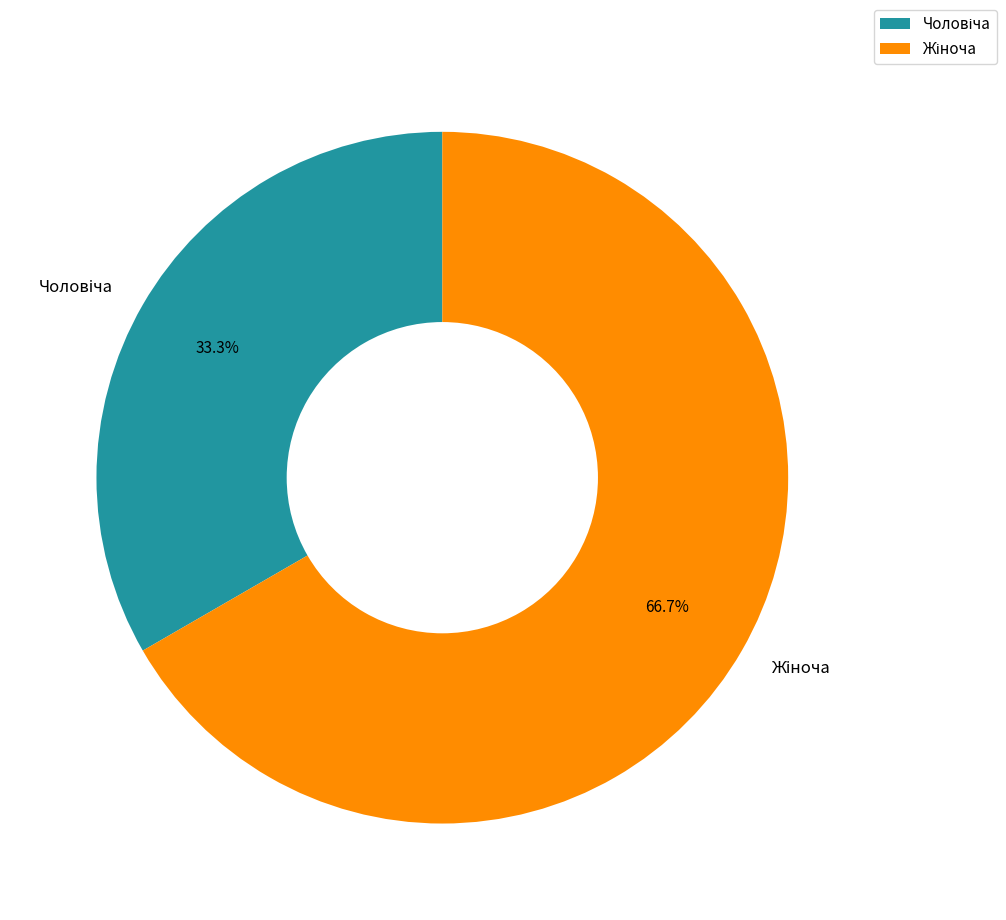

Does any single category account for the majority?

Yes